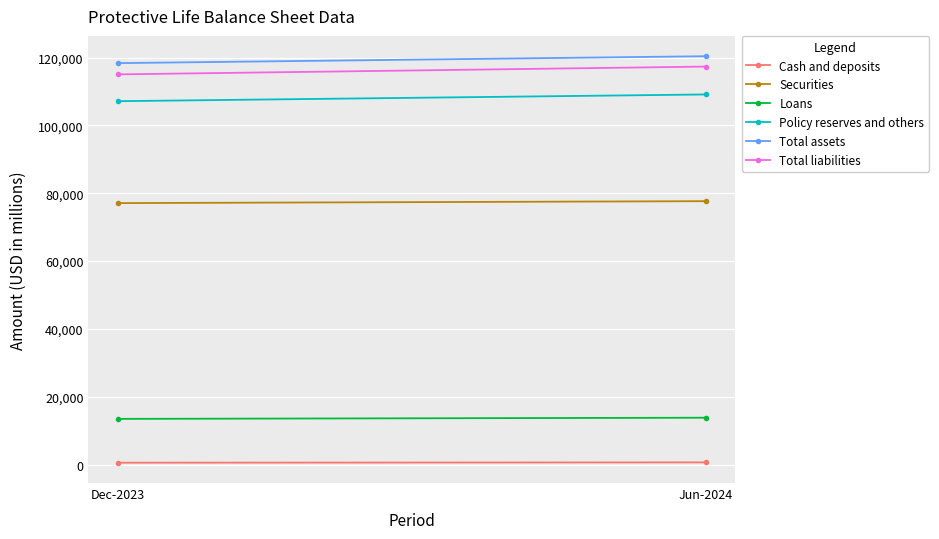

Which series has the widest spread of values?

Total liabilities